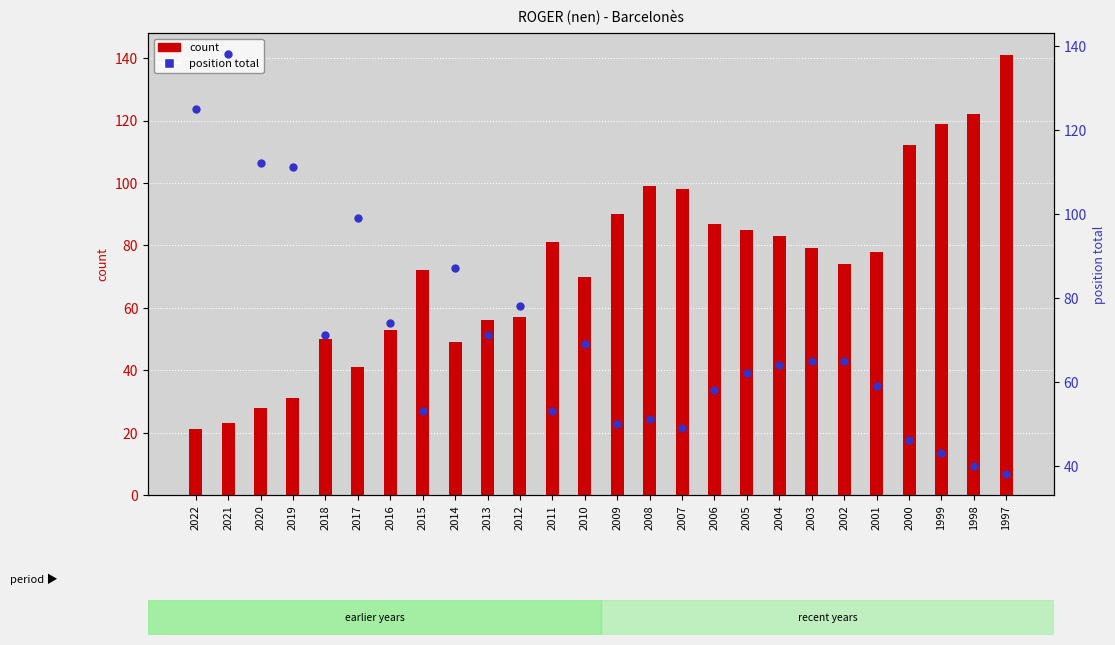

Which series has the largest Y range (max minus min)?

count